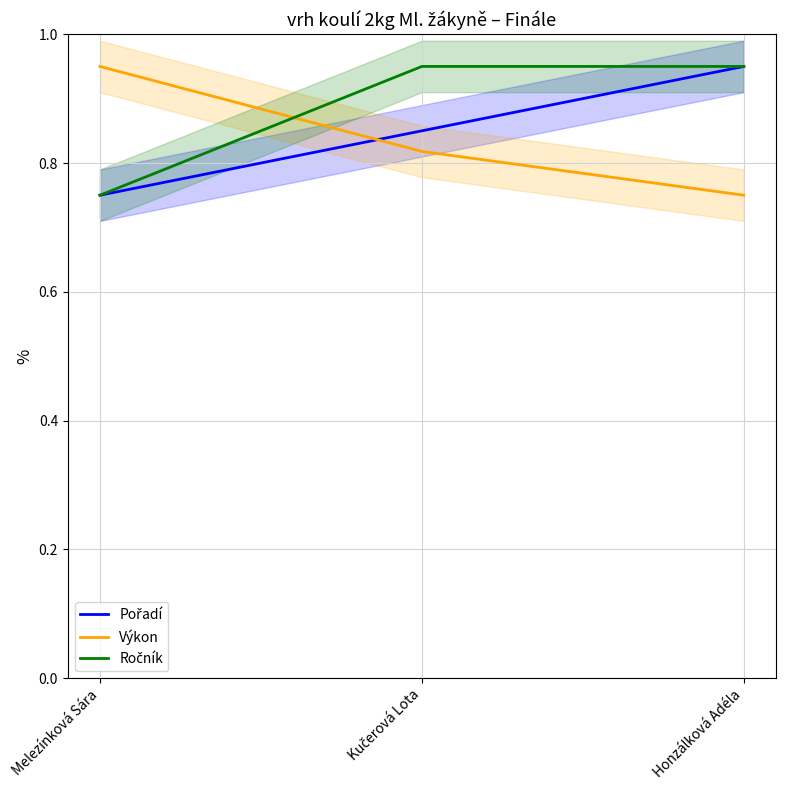

Reading left to right, list all the values displayed in this chart.

Pořadí: 0.8	0.8	0.9
Výkon: 0.9	0.8	0.8
Ročník: 0.8	0.9	0.9